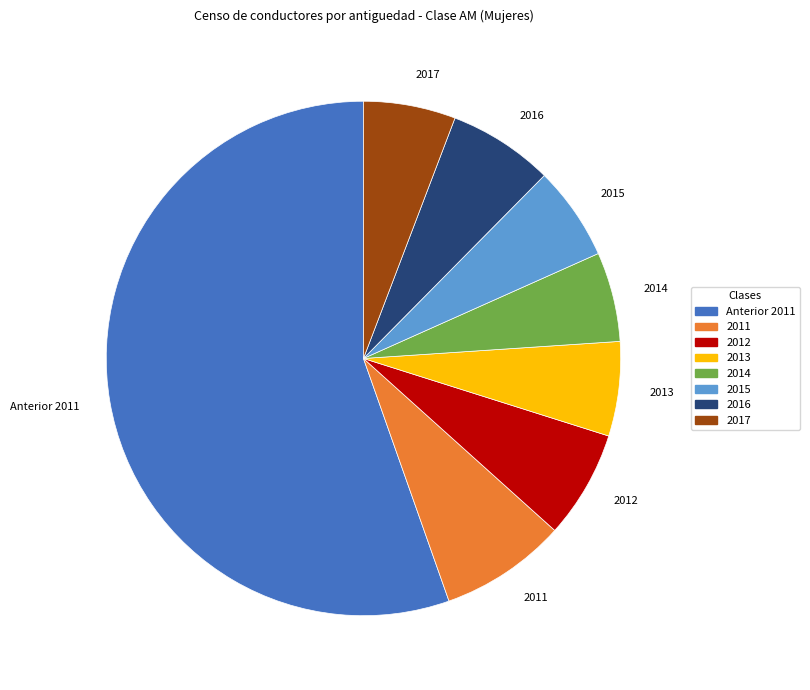

Which category has the biggest portion of the pie?

Anterior 2011